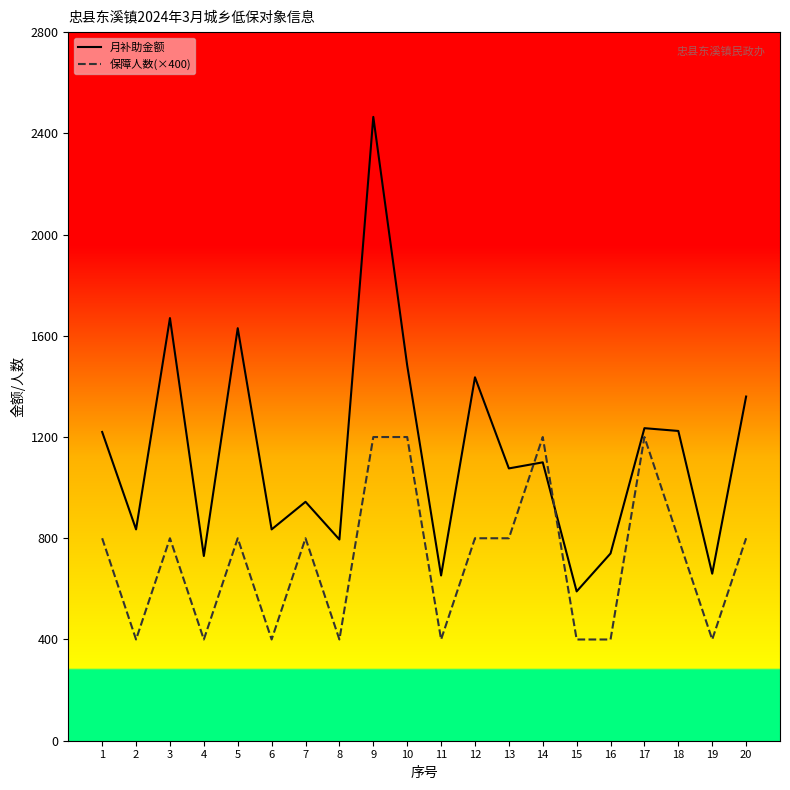

Which series ends up on top after the final intersection of 月补助金额 and 保障人数(×400)?

月补助金额